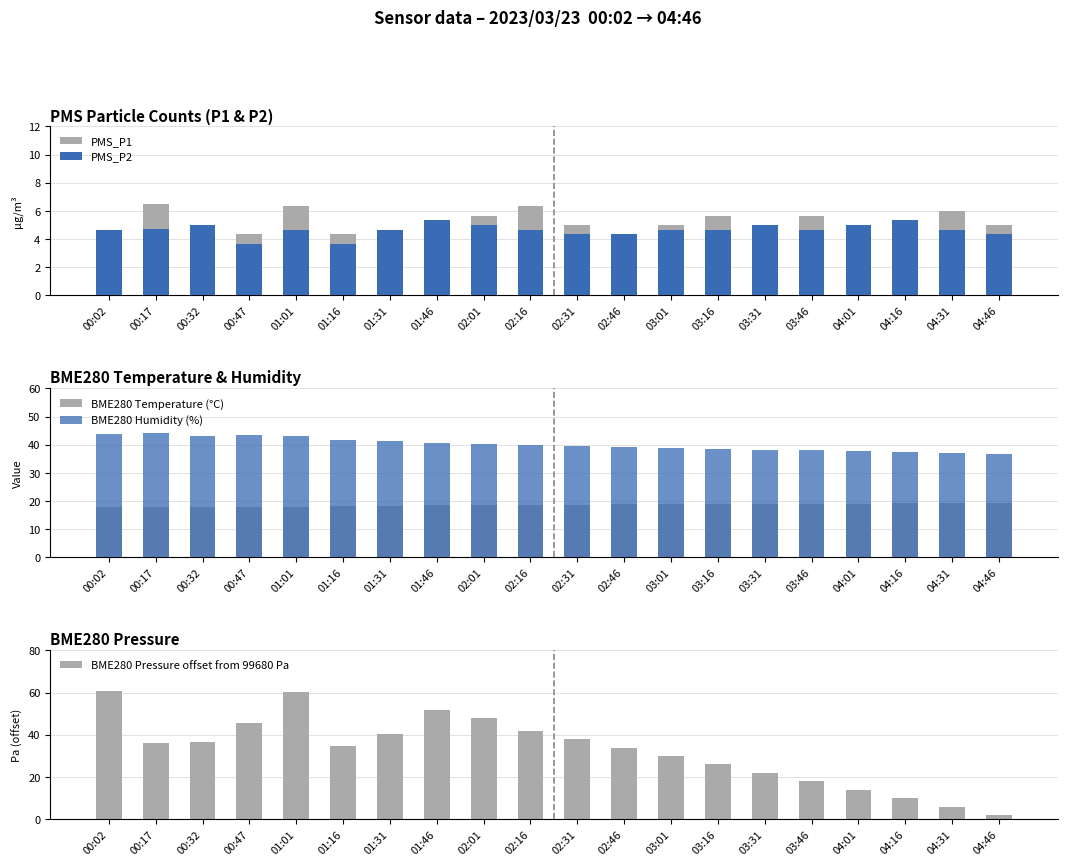

Reading left to right, list all the values displayed in this chart.

PMS_P1: 4.7	6.5	5.0	4.3	6.3	4.3	4.7	5.3	5.7	6.3	5.0	4.3	5.0	5.7	5.0	5.7	4.7	5.3	6.0	5.0
PMS_P2: 4.7	4.8	5.0	3.7	4.7	3.7	4.7	5.3	5.0	4.7	4.3	4.3	4.7	4.7	5.0	4.7	5.0	5.3	4.7	4.3
BME280 Temperature (°C): 17.8	17.8	17.9	17.9	18.0	18.1	18.4	18.5	18.6	18.7	18.8	18.9	18.9	19.0	19.0	19.1	19.1	19.2	19.2	19.3
BME280 Humidity (%): 43.7	44.1	43.0	43.6	43.0	41.8	41.3	40.5	40.1	39.8	39.5	39.2	38.9	38.6	38.3	38.0	37.7	37.4	37.1	36.8
BME280 Pressure offset from 99680 Pa: 60.7	36.0	36.8	45.7	60.5	34.8	40.6	51.8	48.0	42.0	38.0	34.0	30.0	26.0	22.0	18.0	14.0	10.0	6.0	2.0